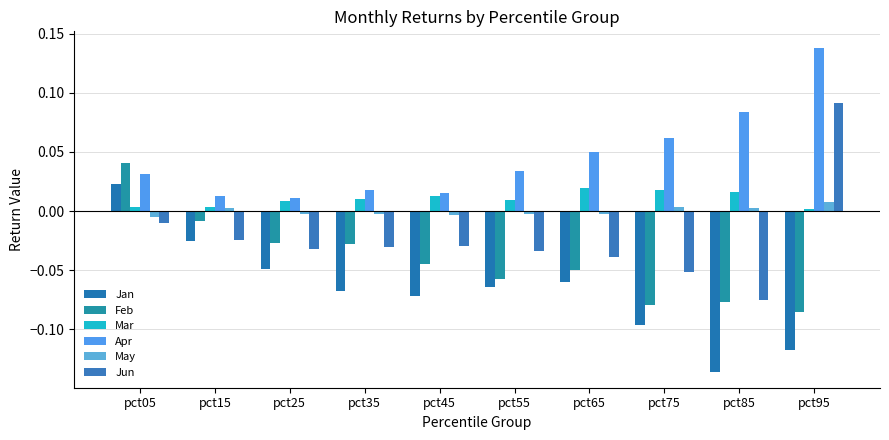

Count the number of data series in this chart.

6